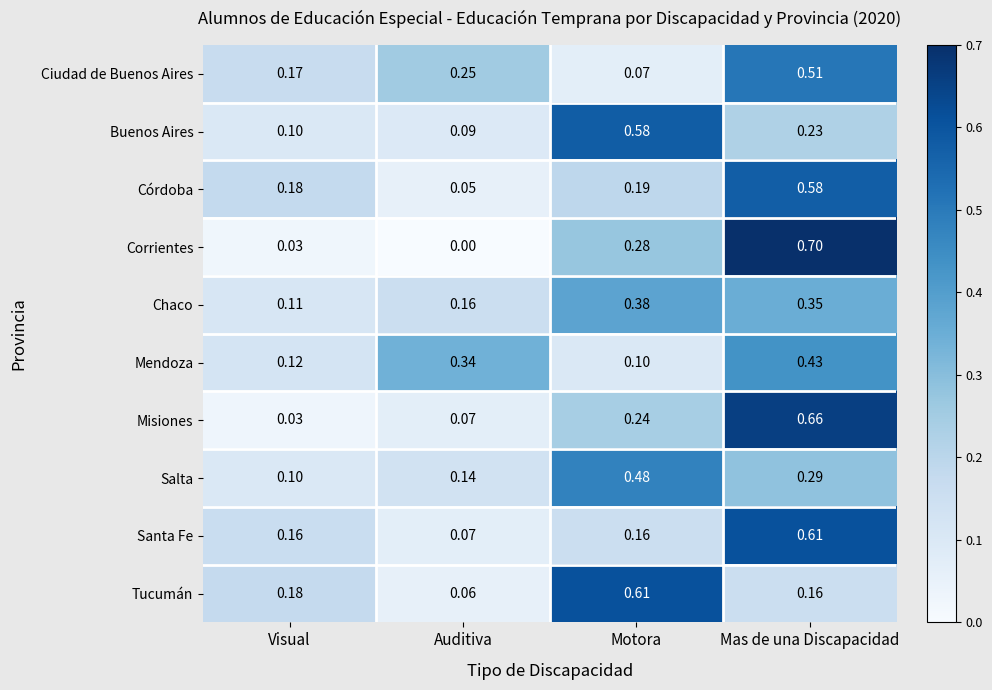

Which series has the widest spread of values?

Corrientes